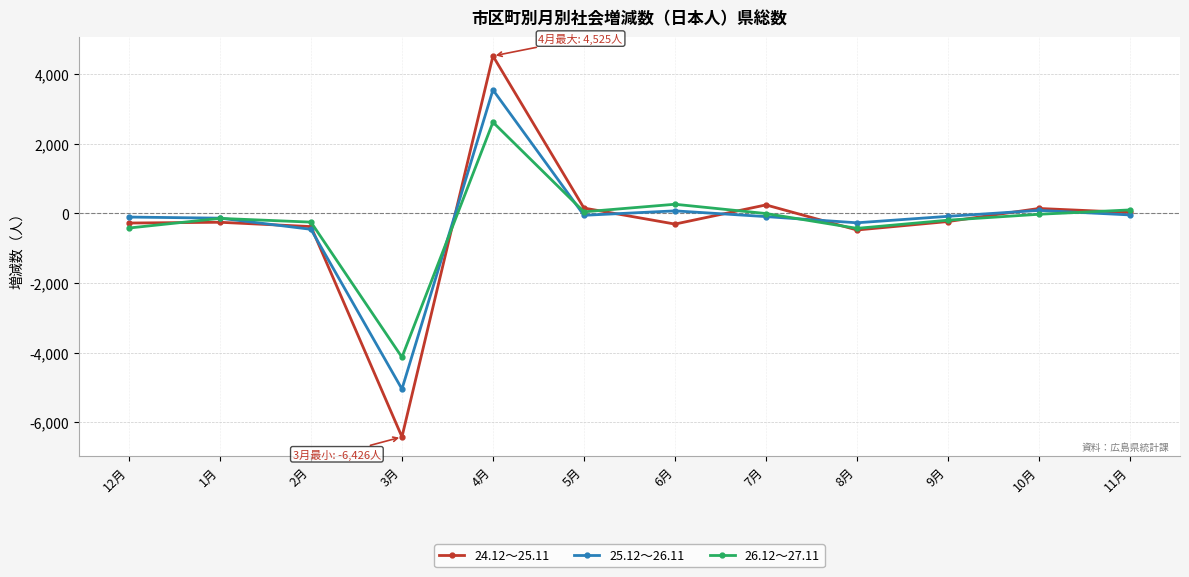

True or false: 24.12～25.11 has more than 2 points higher than both neighbors.

True